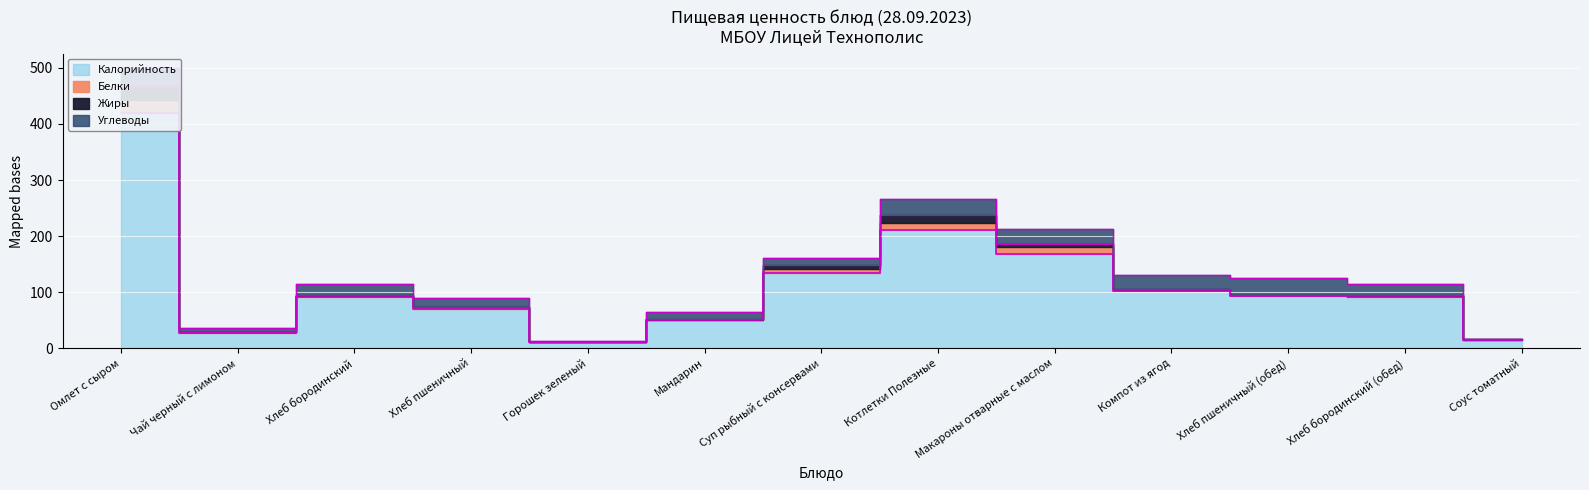

What position from the left is Соус томатный?

13